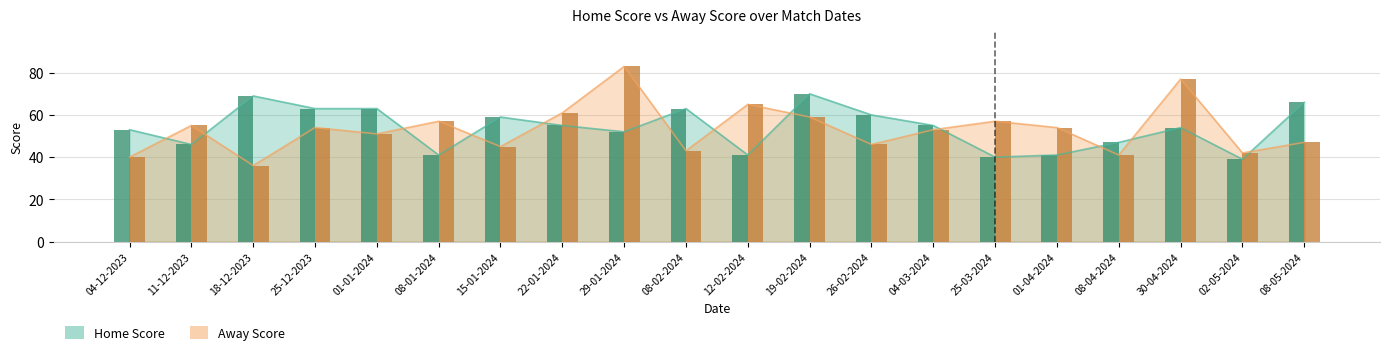

Is it true that Home Score equals 95 at 04-12-2023?

False